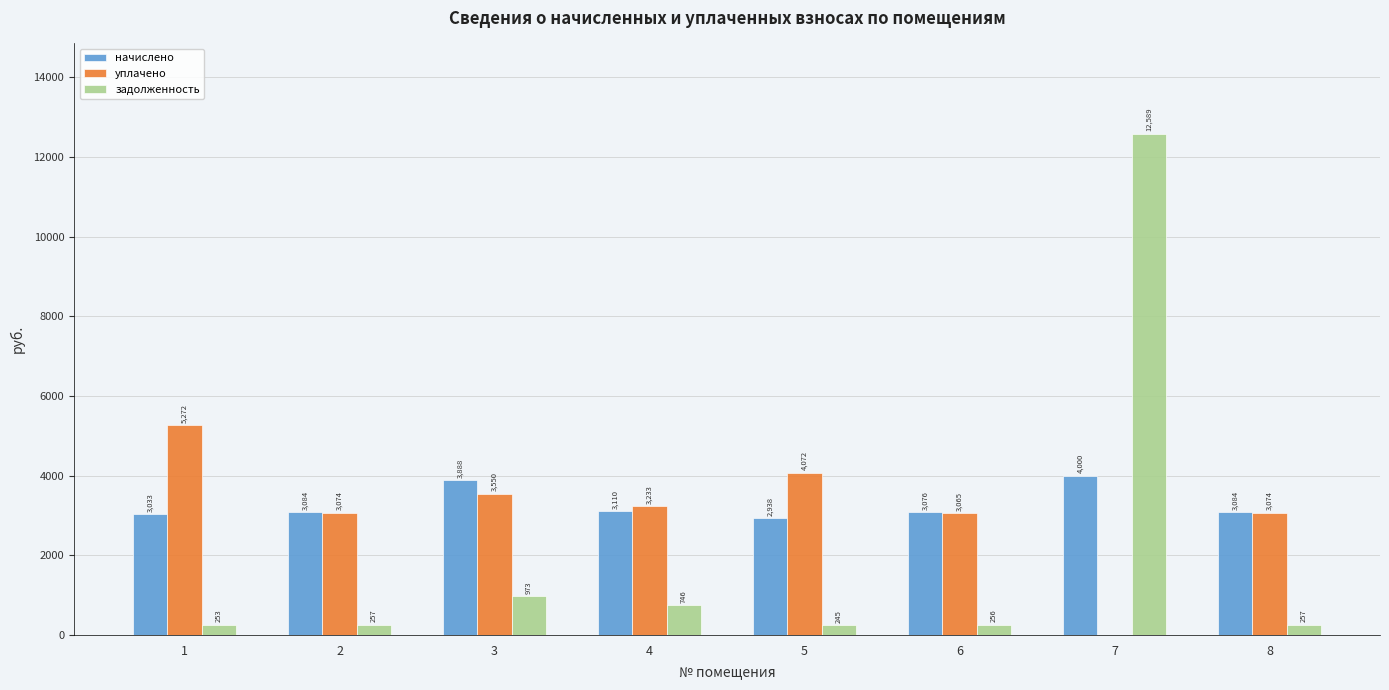

The начислено series shows 3084.5 at 2. True or false?

True